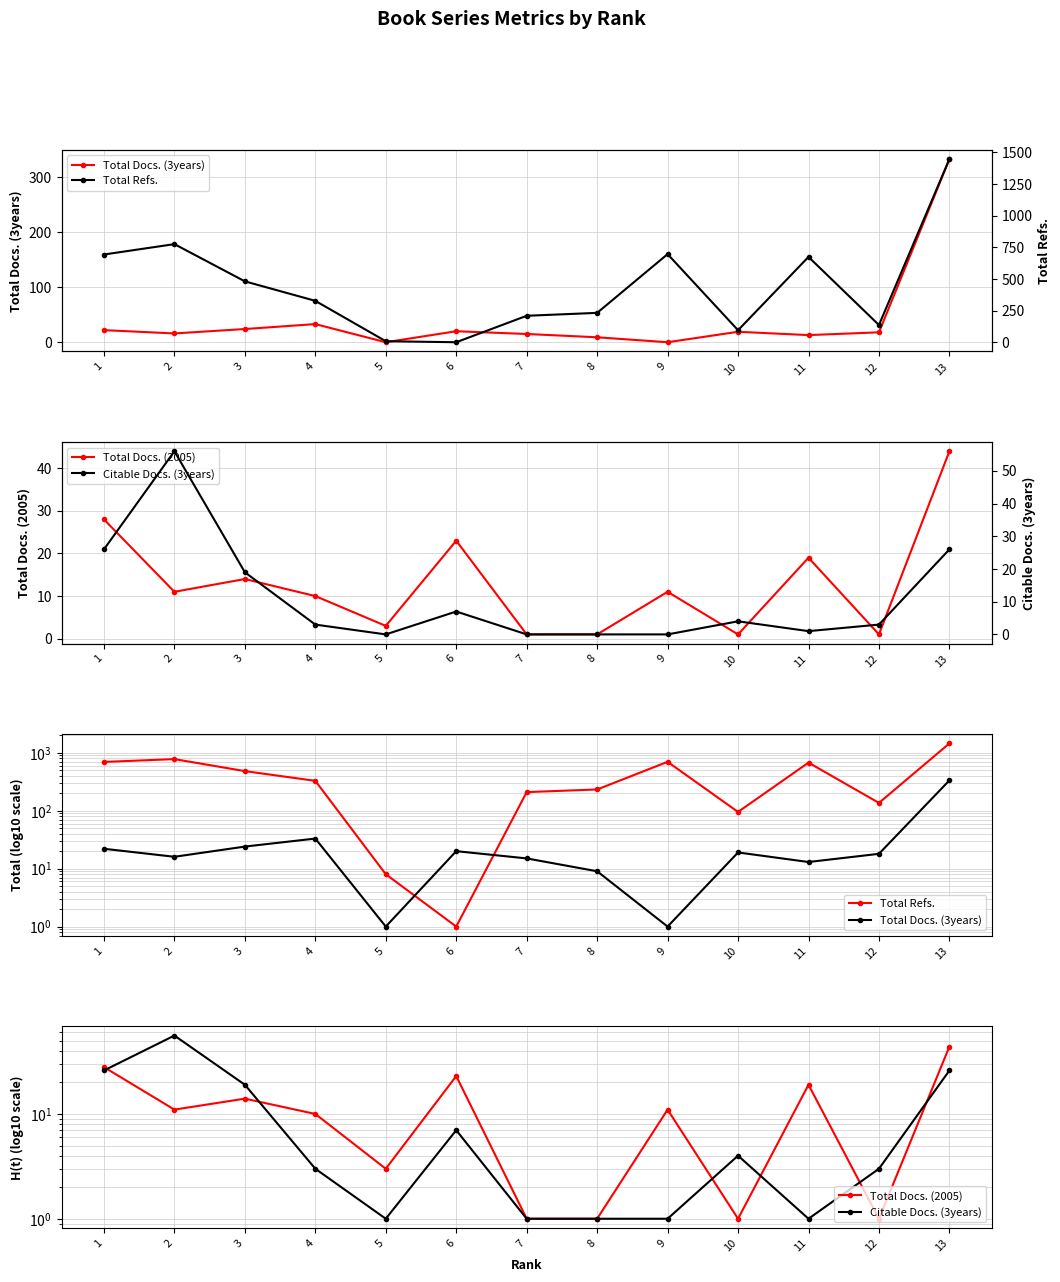

At which label is Total Docs. (3years) closest to 167?

4